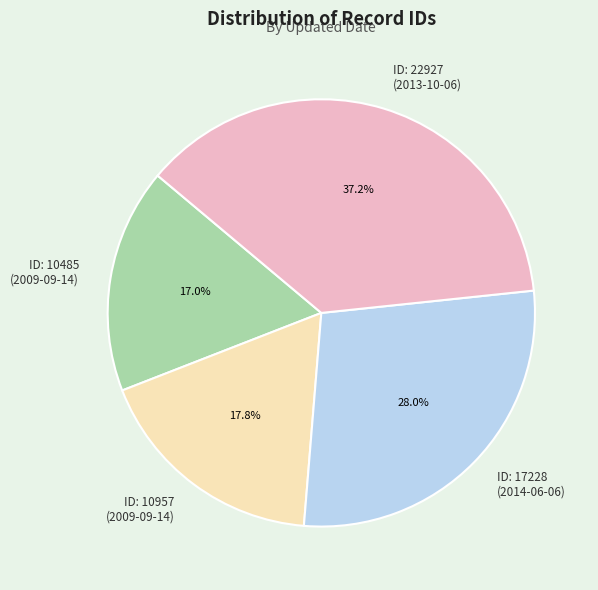

To the nearest percent, what is the average slice percentage?

25%